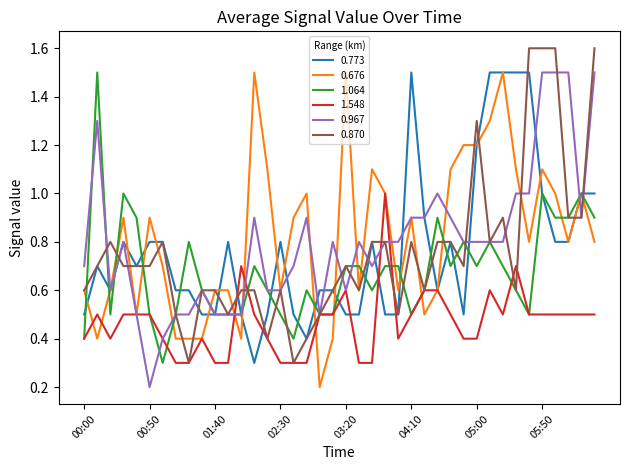

What is the maximum value shown in the chart?

1.6